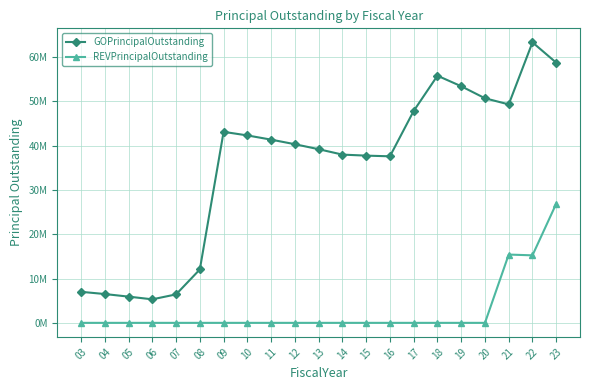

Does the chart have visible grid lines?

Yes